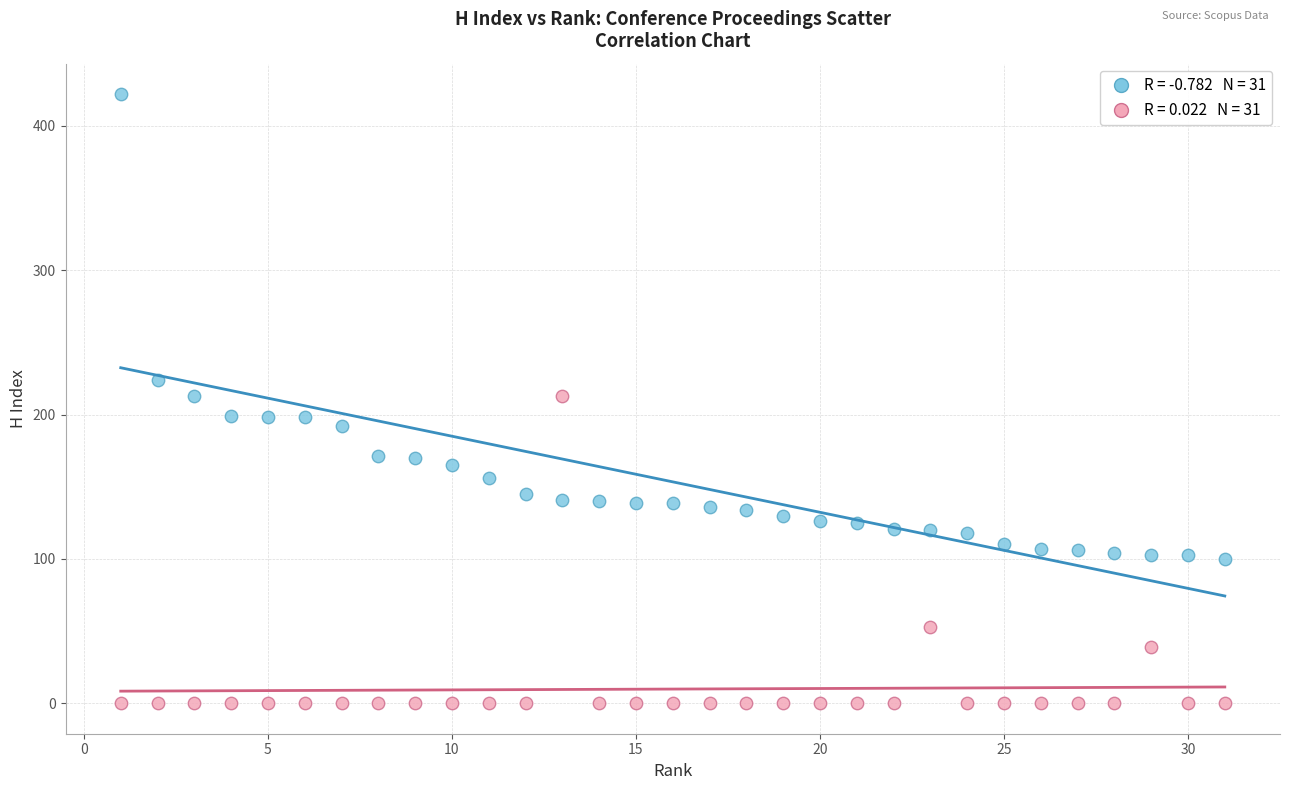

Across all data points, what is the range of Y values (max minus min)?

422